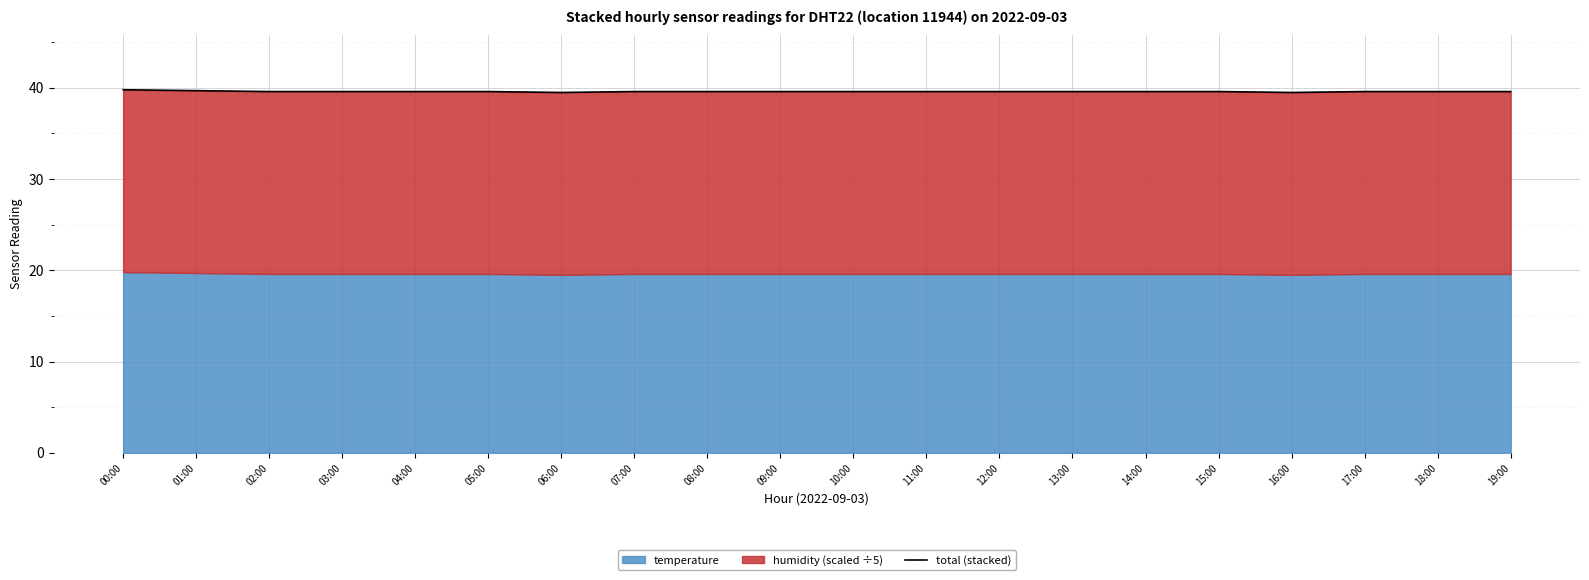

What is the difference between the second highest and minimum values?

0.2